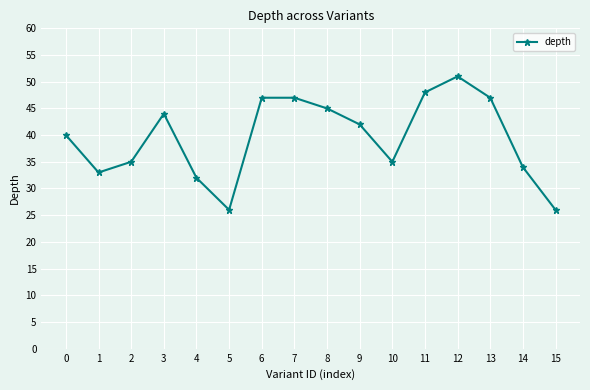

What is the value of the 5th point from the left?

32